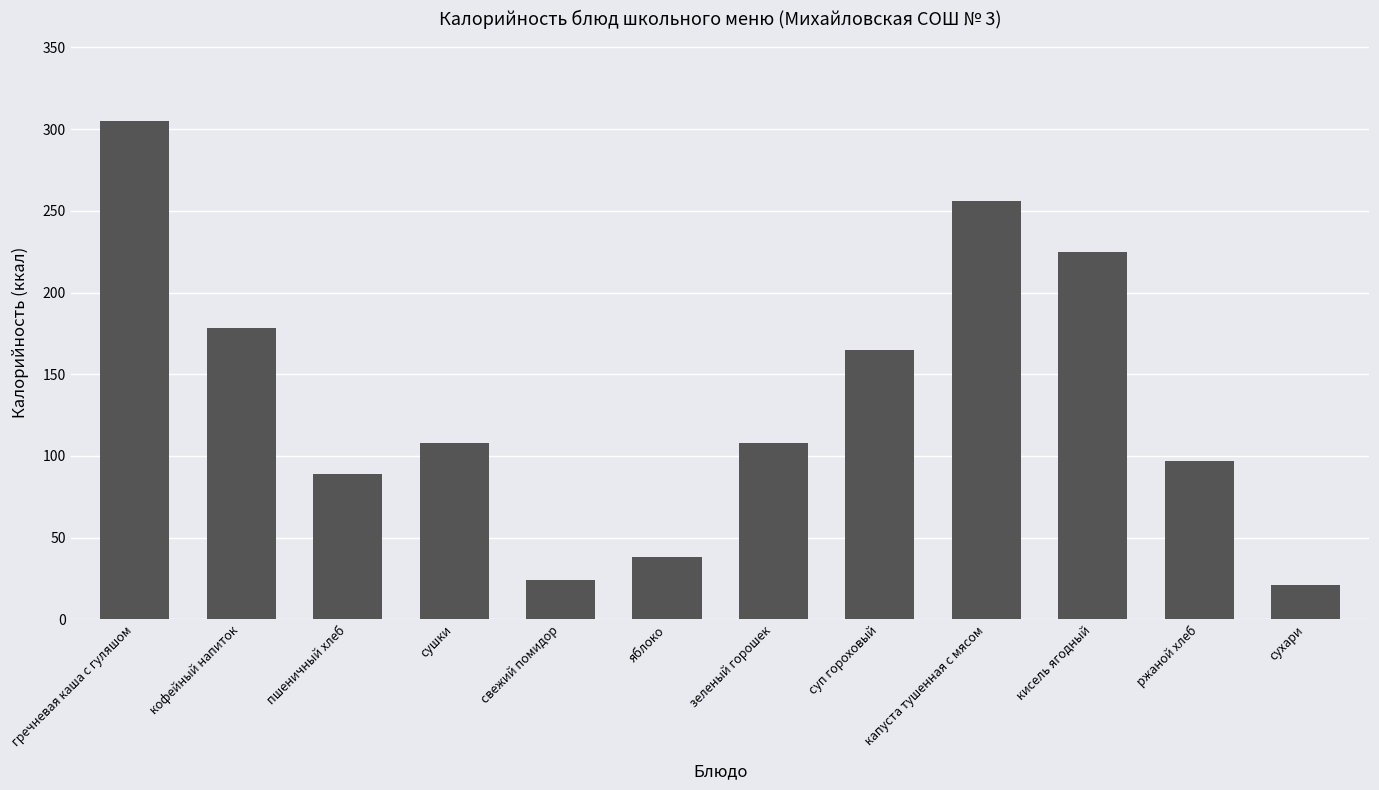

Which label corresponds to the smallest value in the chart?

сухари